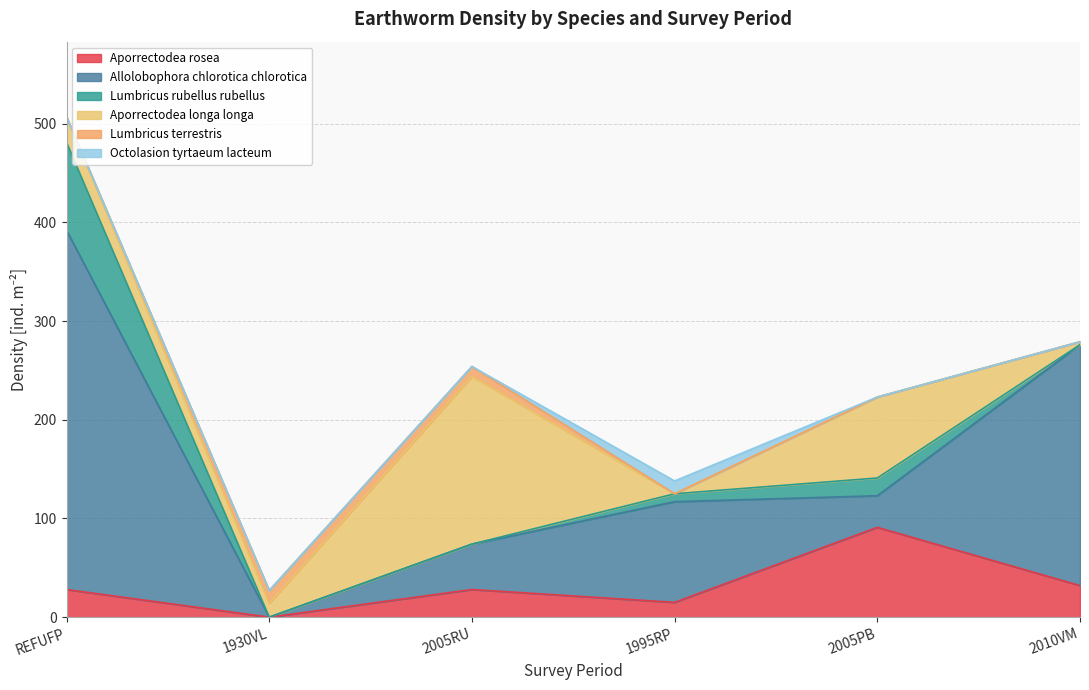

Where does the Allolobophora chlorotica chlorotica series first go above 102?

REFUFP